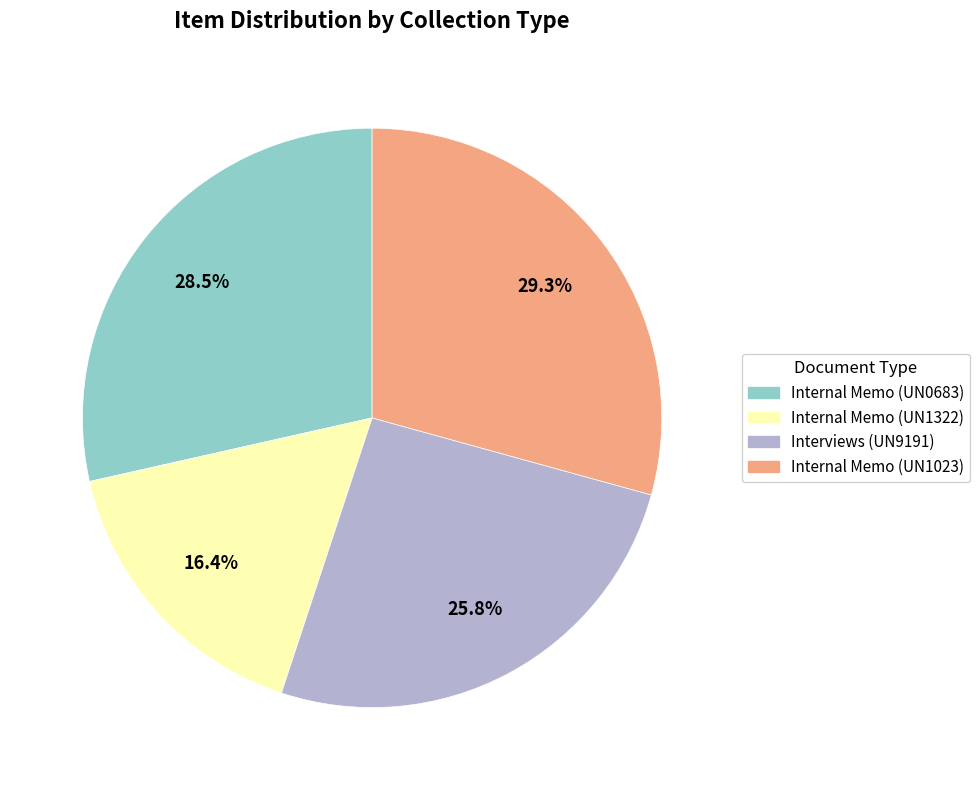

Does Internal Memo (UN0683) account for over 50% of the chart?

No